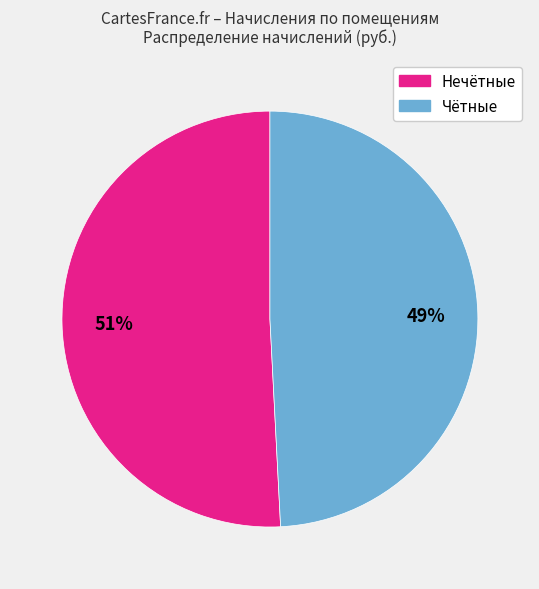

To the nearest percent, what is the difference between the largest and smallest slice percentages?

2%